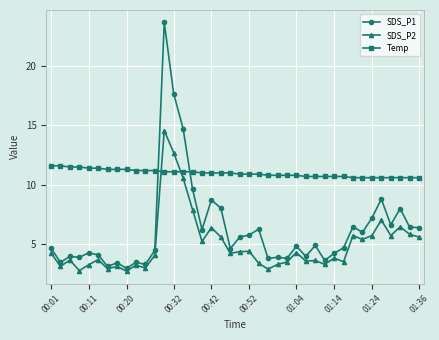

List the series in order of their overall mean, lowest first.

SDS_P2, SDS_P1, Temp